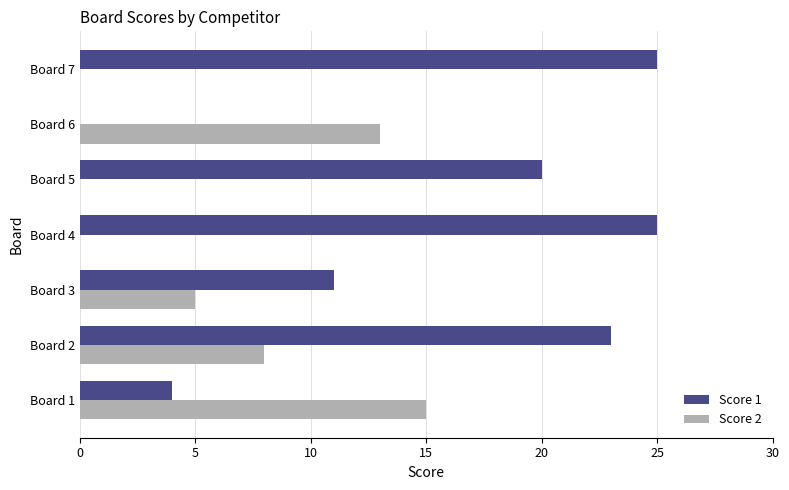

How many Score 2 values are between 0 and 13?

6